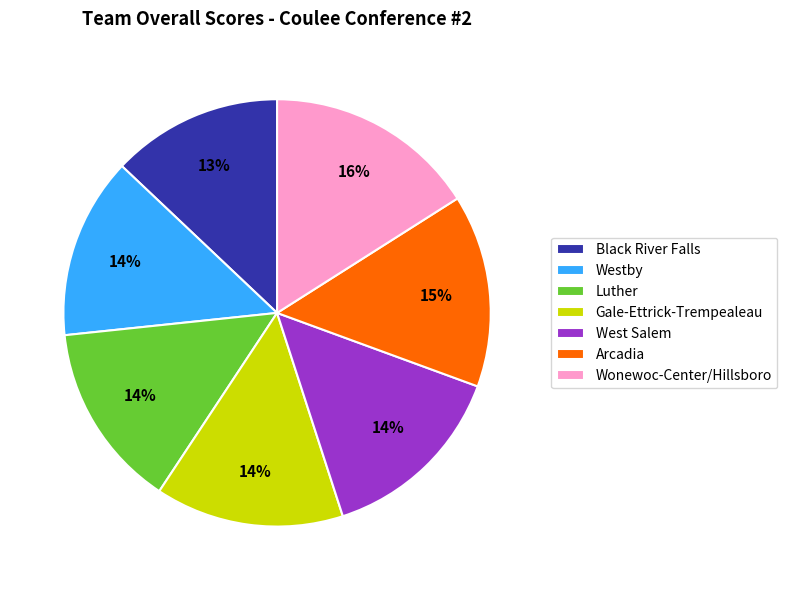

To the nearest percent, what is the combined percentage of Luther and Wonewoc-Center/Hillsboro?

30%